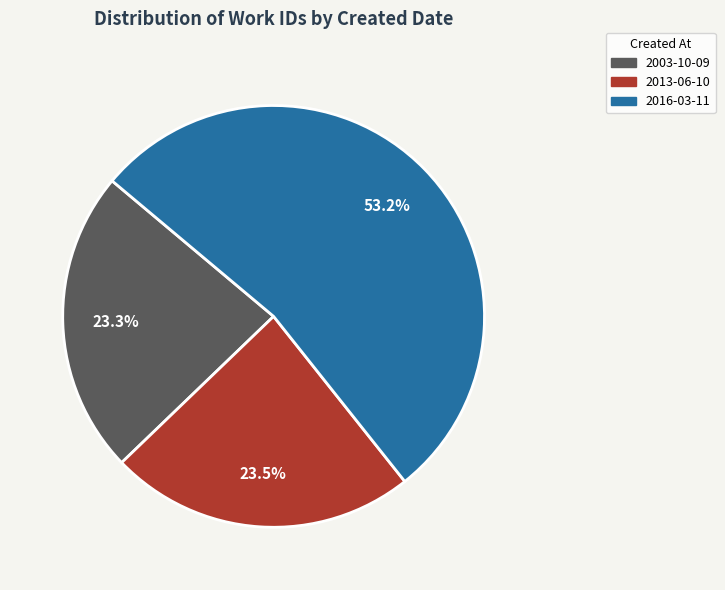

To the nearest percent, what is the difference between the 2016-03-11 and 2013-06-10 slice percentages?

30%